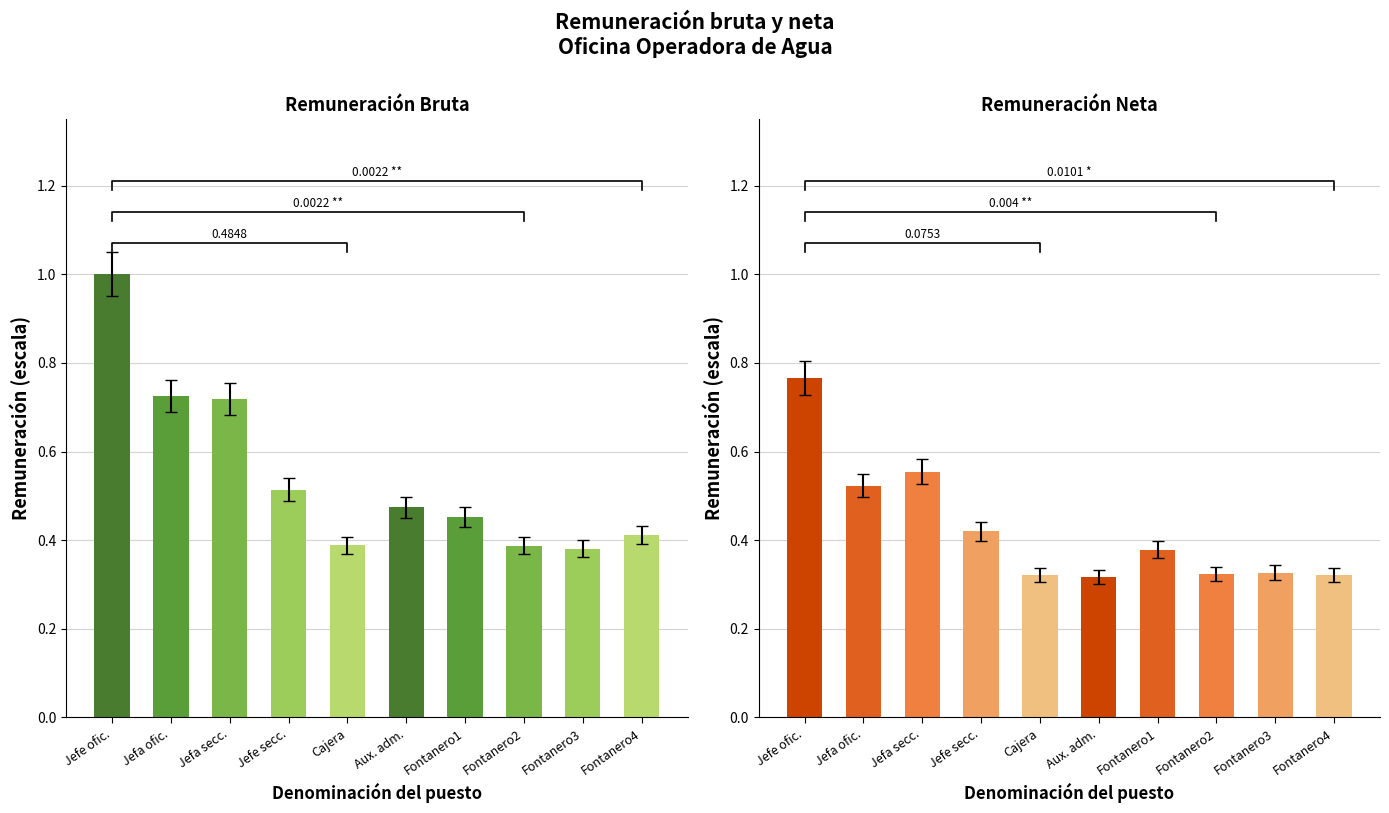

Rank the series at Cajera from highest to lowest value.

Monto mensual bruto, Monto mensual neto